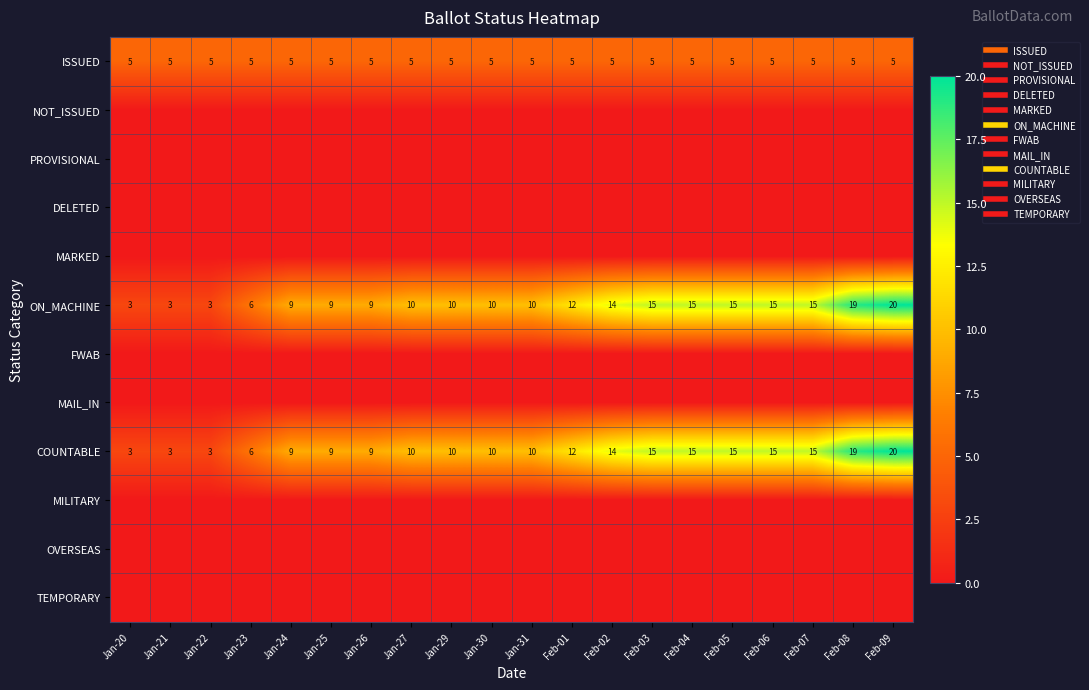

The value of ON_MACHINE at Feb-08 is 5. True or false?

False